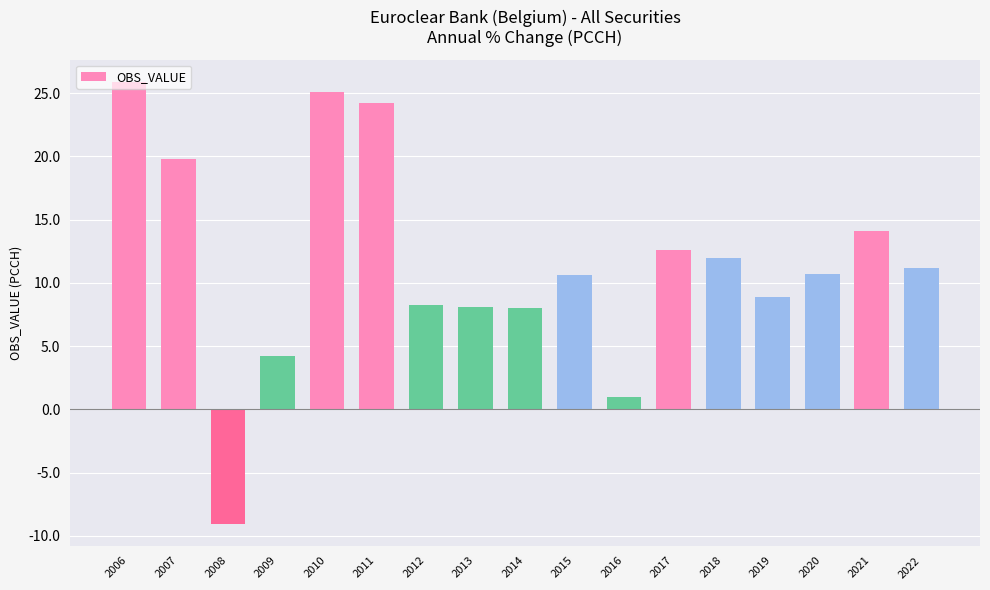

What is the smallest value displayed?

-9.0